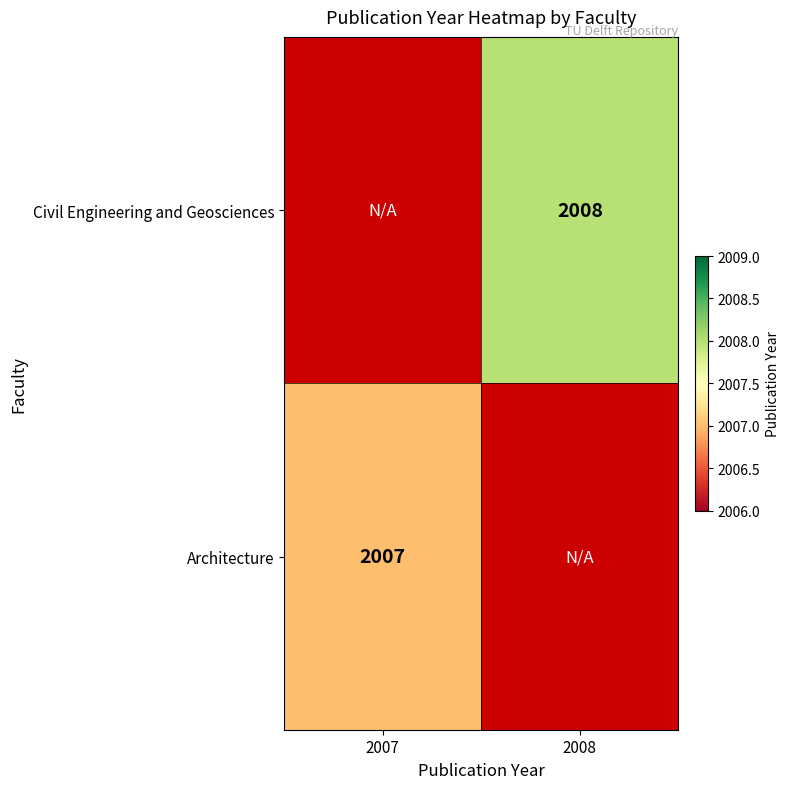

True or false: Architecture has a value of 2007 at 2007.

True